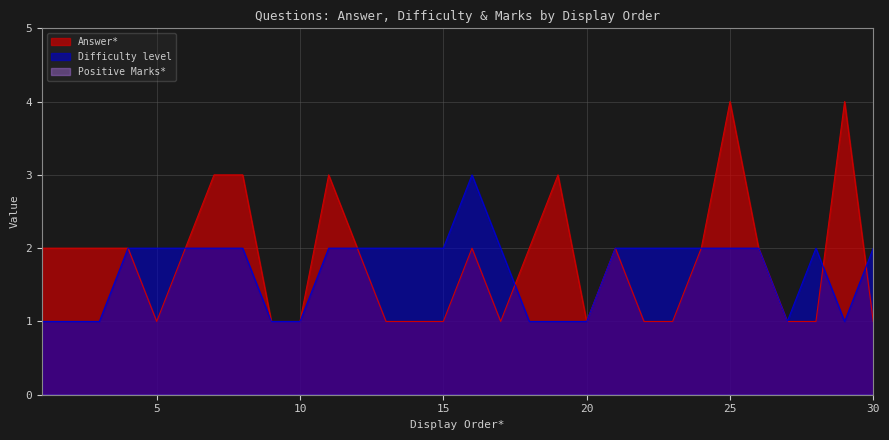

Count the Difficulty level values in the range 1 to 2.

29